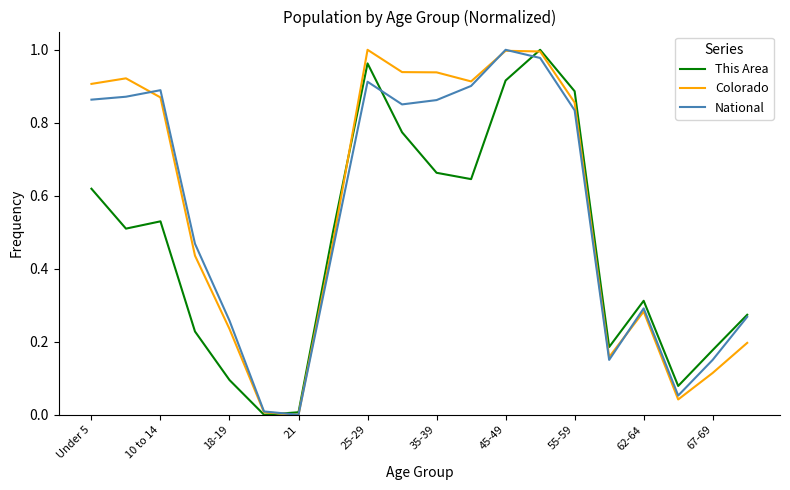

How many categories are shown in the chart?

20